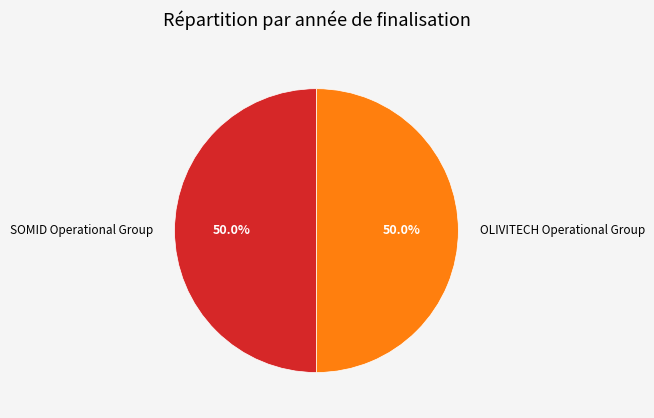

What percentage do OLIVITECH Operational Group and SOMID Operational Group together represent?

100.0%